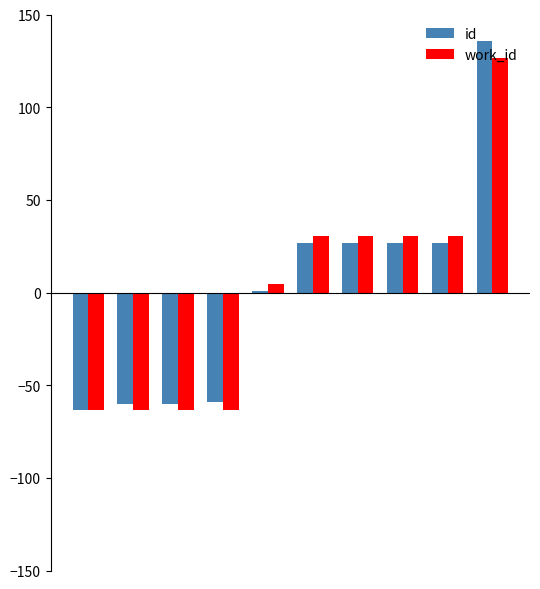

How many values in the id series exceed 26?

5